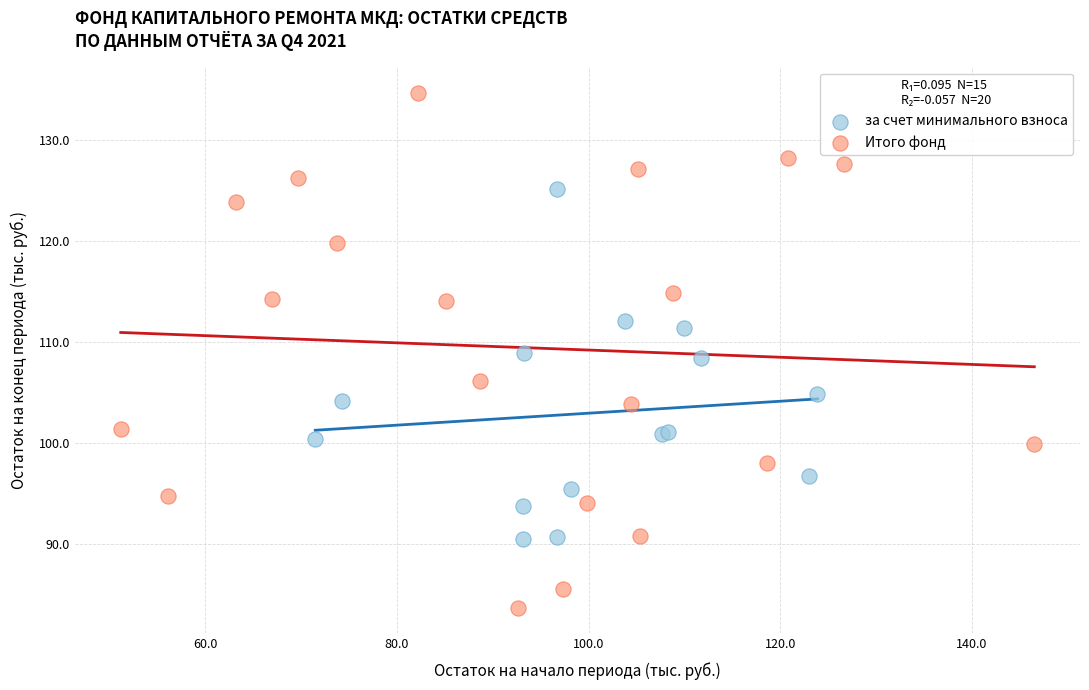

Which series reaches the minimum Y coordinate?

Итого фонд